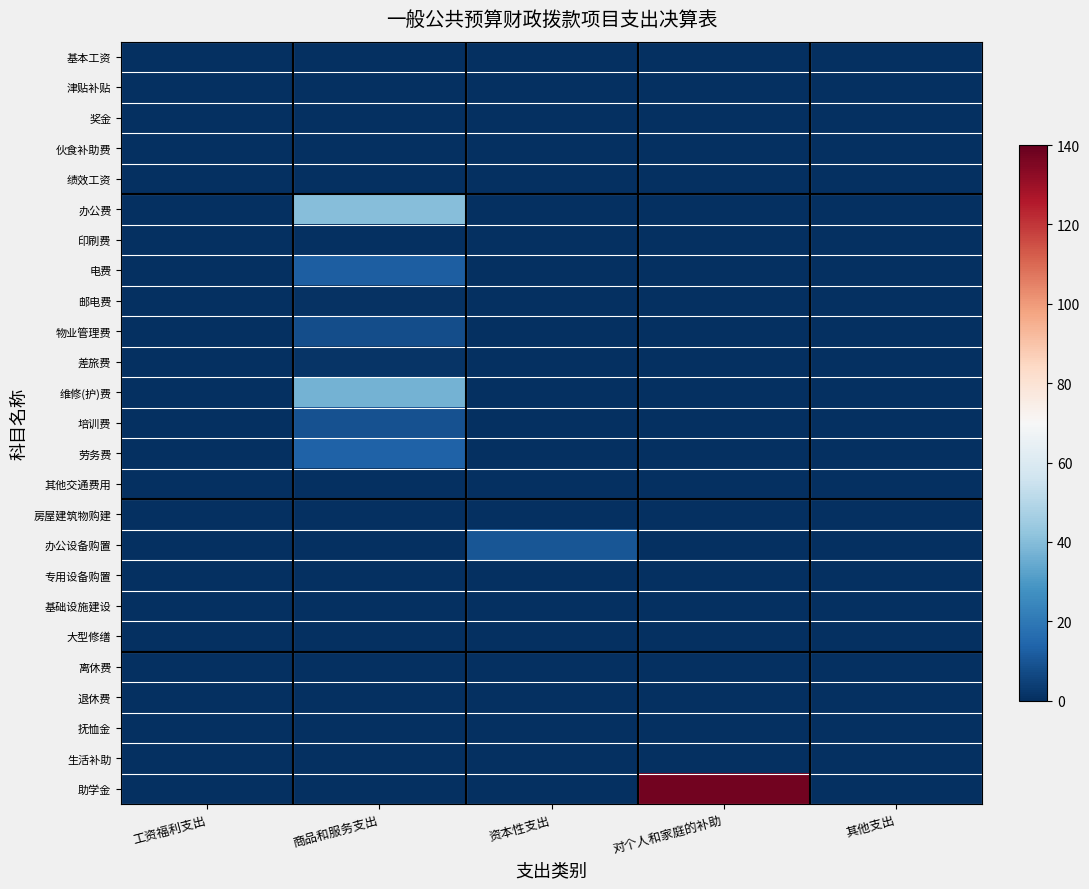

Which series has the widest spread of values?

助学金